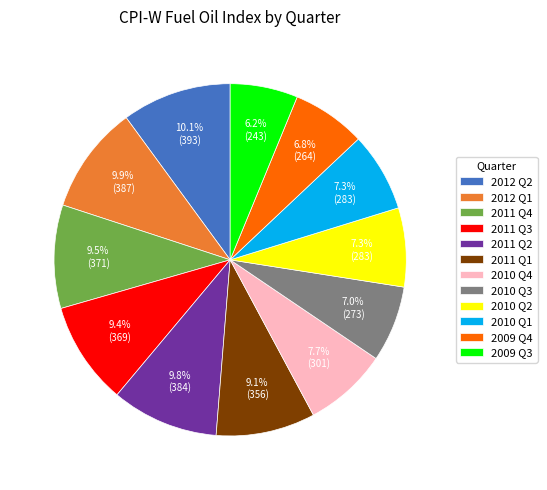

What percentage is the 2011 Q2 slice, to the nearest percent?

10%